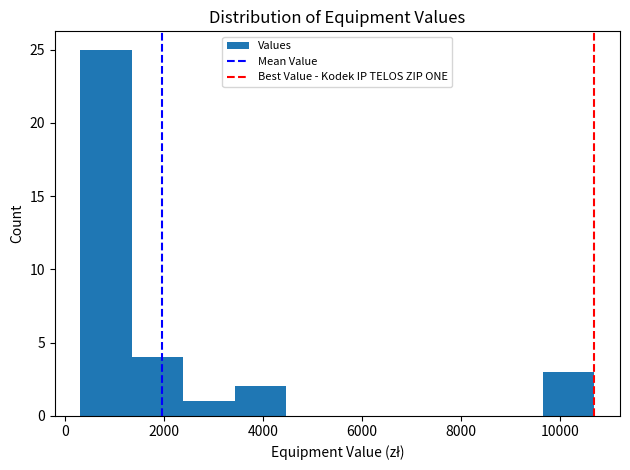

Which range on the x-axis has the tallest bar?

400 to 1400